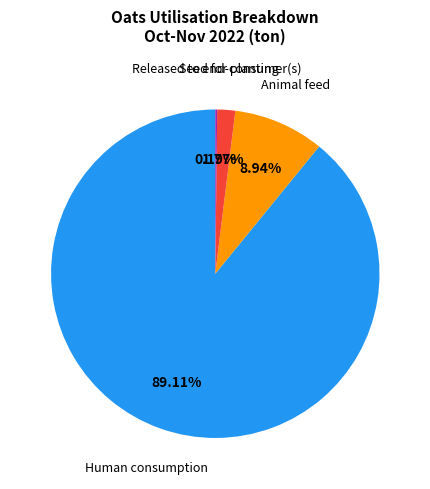

Does any single category account for the majority?

Yes